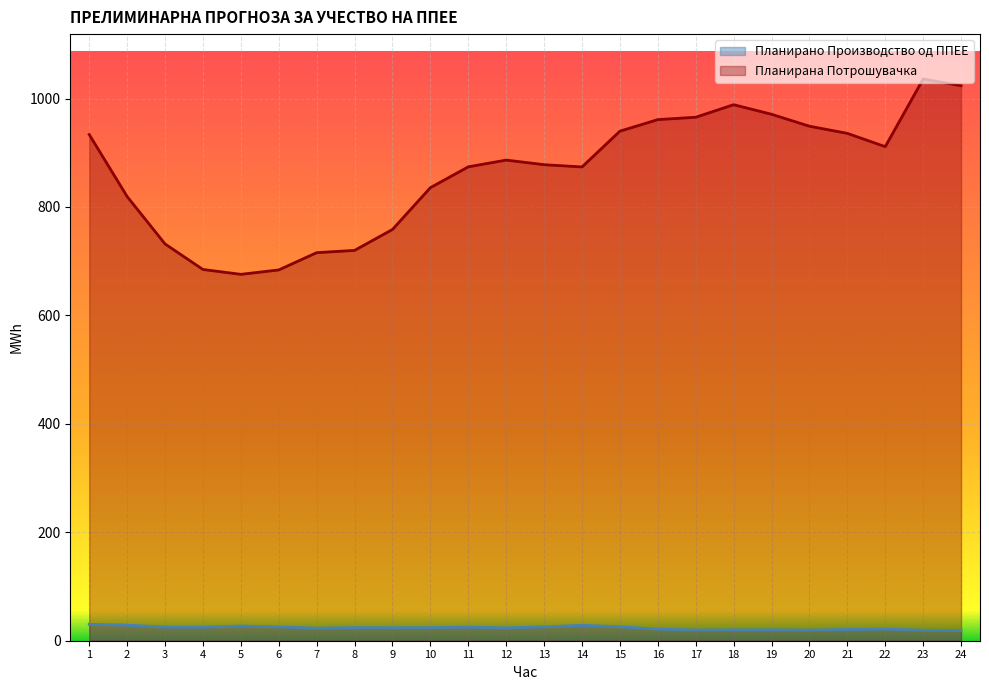

Reading left to right, extract all data points from this chart.

Планирано Производство од ППЕЕ: 30.4	28.7	25.1	24.8	27.1	25.5	23.2	24.1	24.0	24.1	24.9	23.8	25.4	28.5	25.7	21.5	19.7	20.0	20.1	19.5	20.7	21.5	19.3	18.9
Планирана Потрошувачка: 933.5	819.2	731.8	684.7	675.7	683.9	715.7	719.9	758.5	835.6	874.0	886.5	878.0	873.8	939.8	961.1	965.5	988.6	971.0	948.9	935.7	911.2	1035.9	1023.7